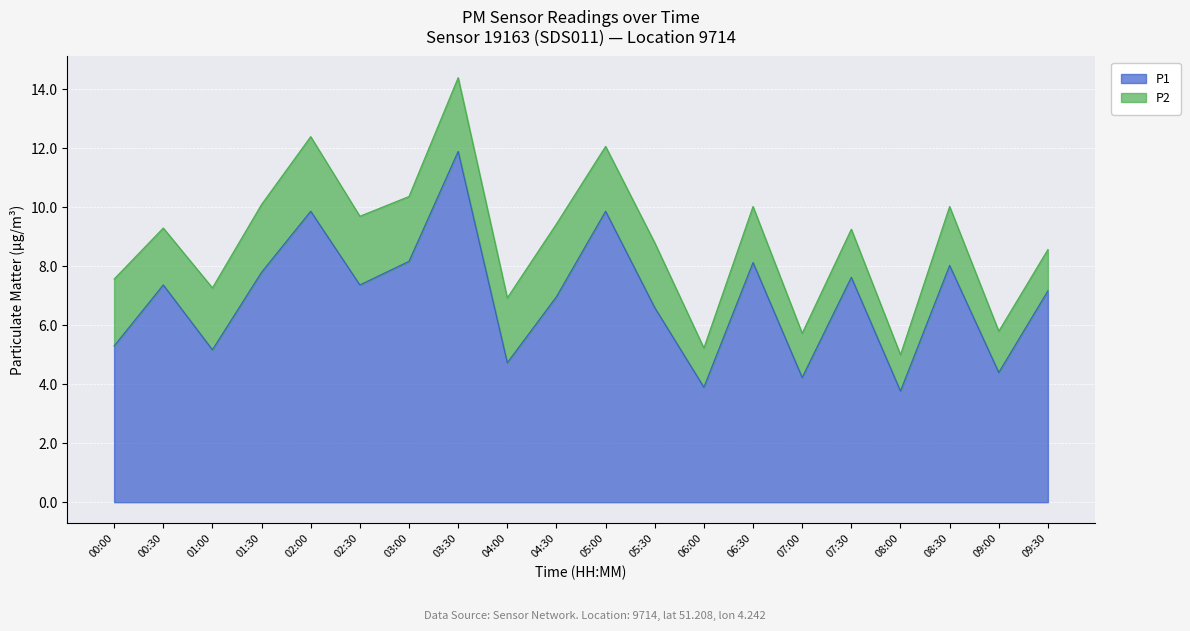

Where is the data nearest to the value 7?

04:30